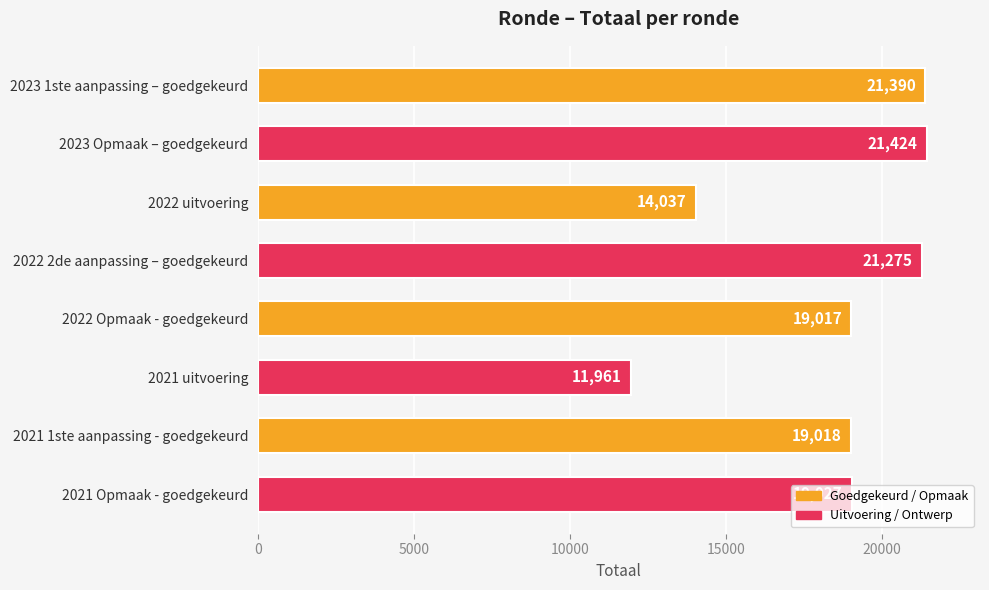

The chart shows a value of 21128 at 2021 uitvoering. True or false?

False